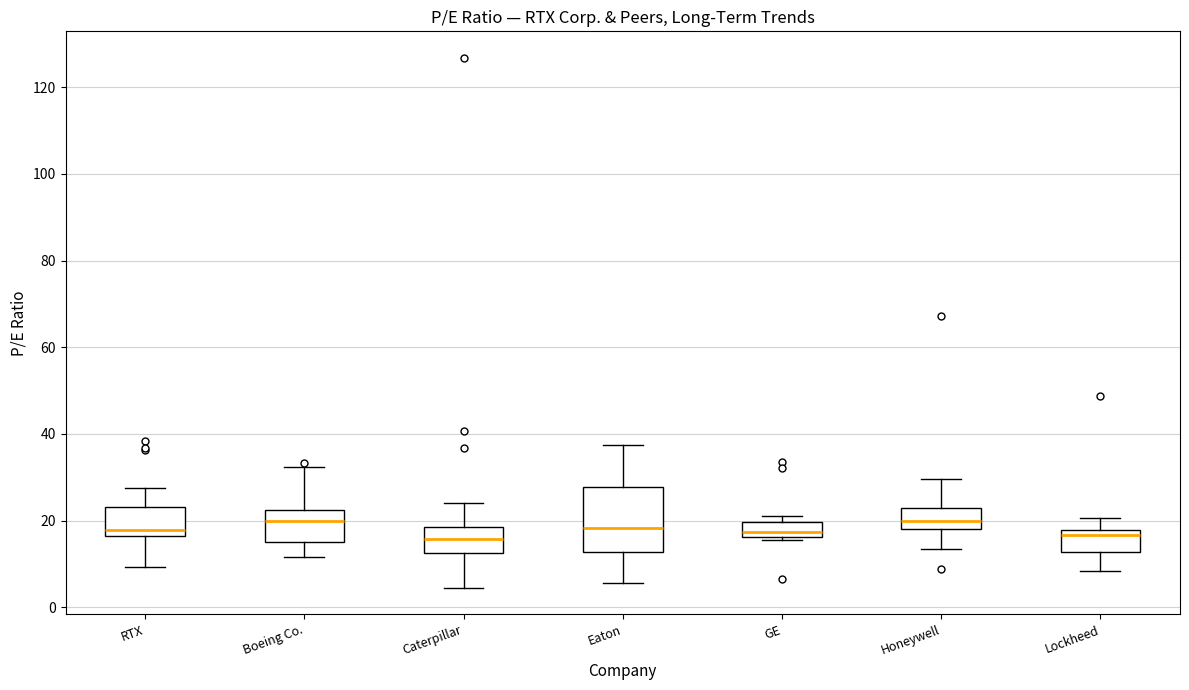

Reading left to right, transcribe this box plot: for each box, give where its median line is, the range the box spans, and where its two whiskers end, as read against the y-axis. The values are not printed on the chart, so give them approximately, as read against the axis.

RTX: median 18, box 16 to 24, whiskers 10 to 28
Boeing Co.: median 20, box 16 to 22, whiskers 12 to 32
Caterpillar: median 16, box 12 to 18, whiskers 4 to 24
Eaton: median 18, box 12 to 28, whiskers 6 to 38
GE: median 18, box 16 to 20, whiskers 16 (just below the box's lower edge) to 22
Honeywell: median 20, box 18 to 22, whiskers 14 to 30
Lockheed: median 16, box 12 to 18, whiskers 8 to 20